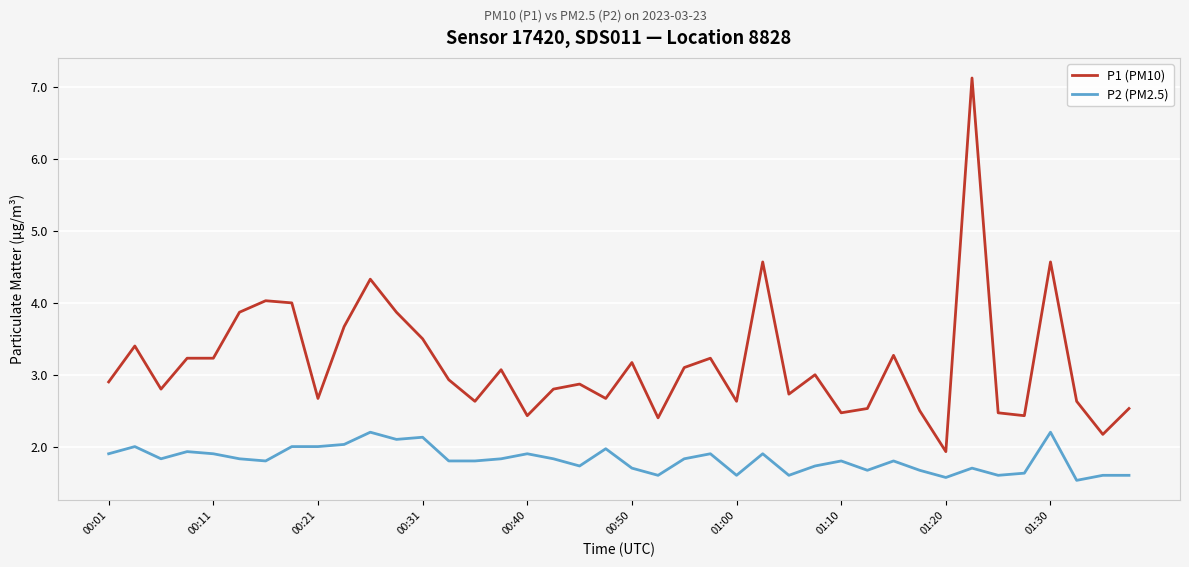

Which series has the widest spread of values?

P1 (PM10)